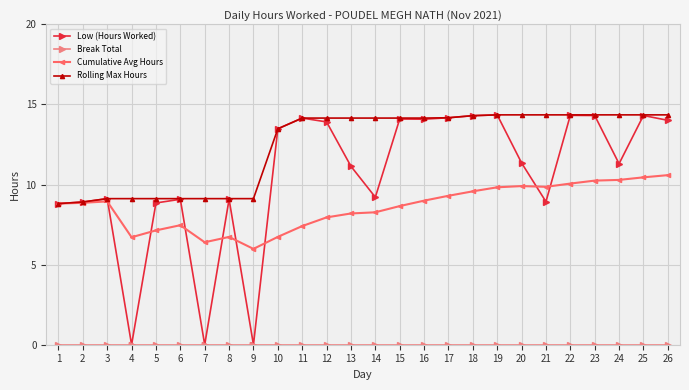

Which series has the widest spread of values?

Low (Hours Worked)